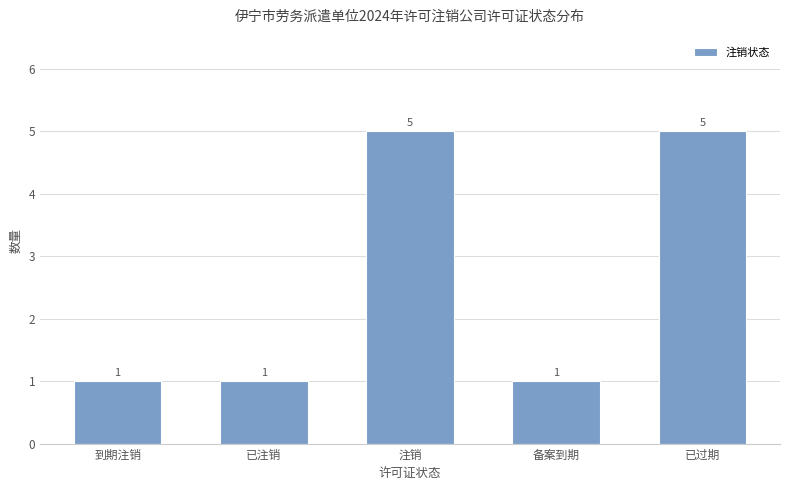

What is the maximum value shown in the chart?

5